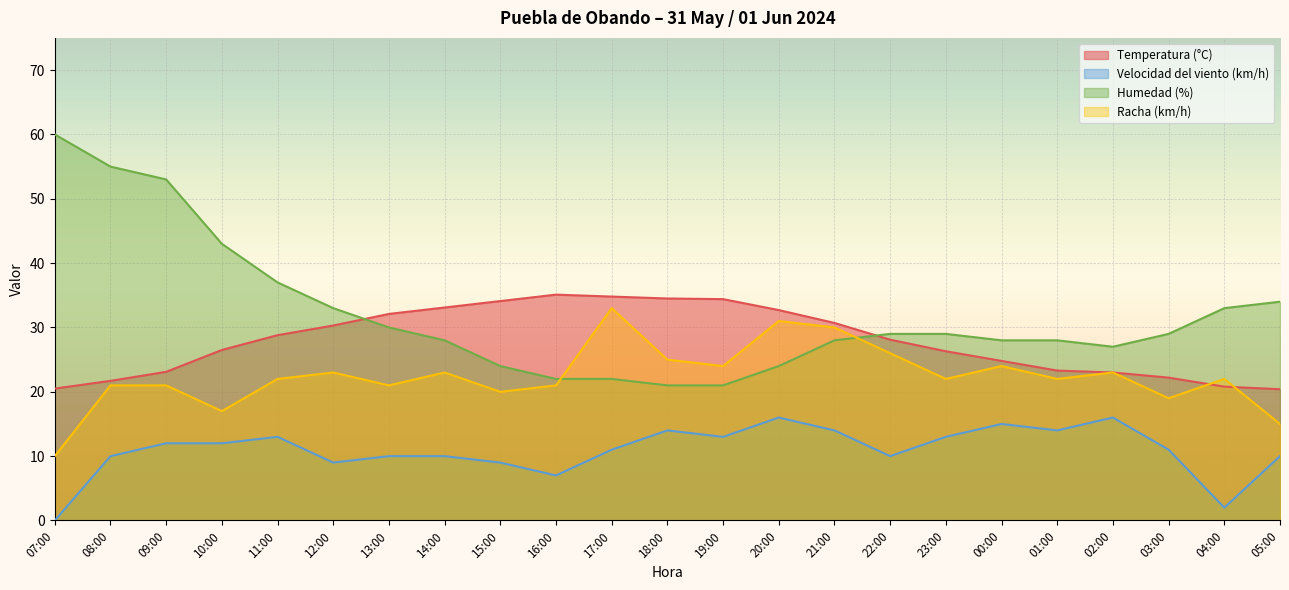

How many data points in Racha (km/h) are less than 22?

9